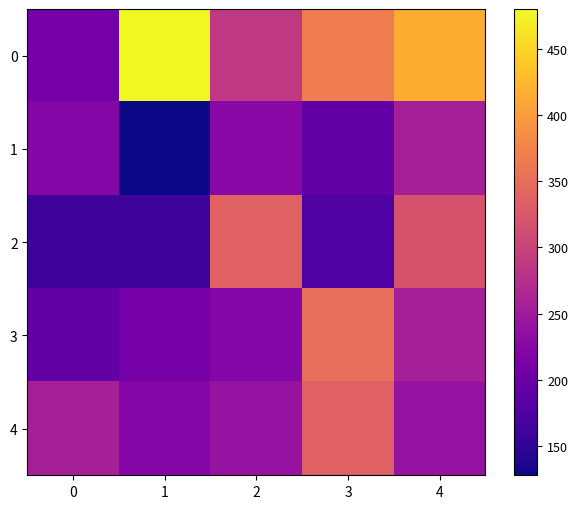

At which category is the sum across all series the highest?

4